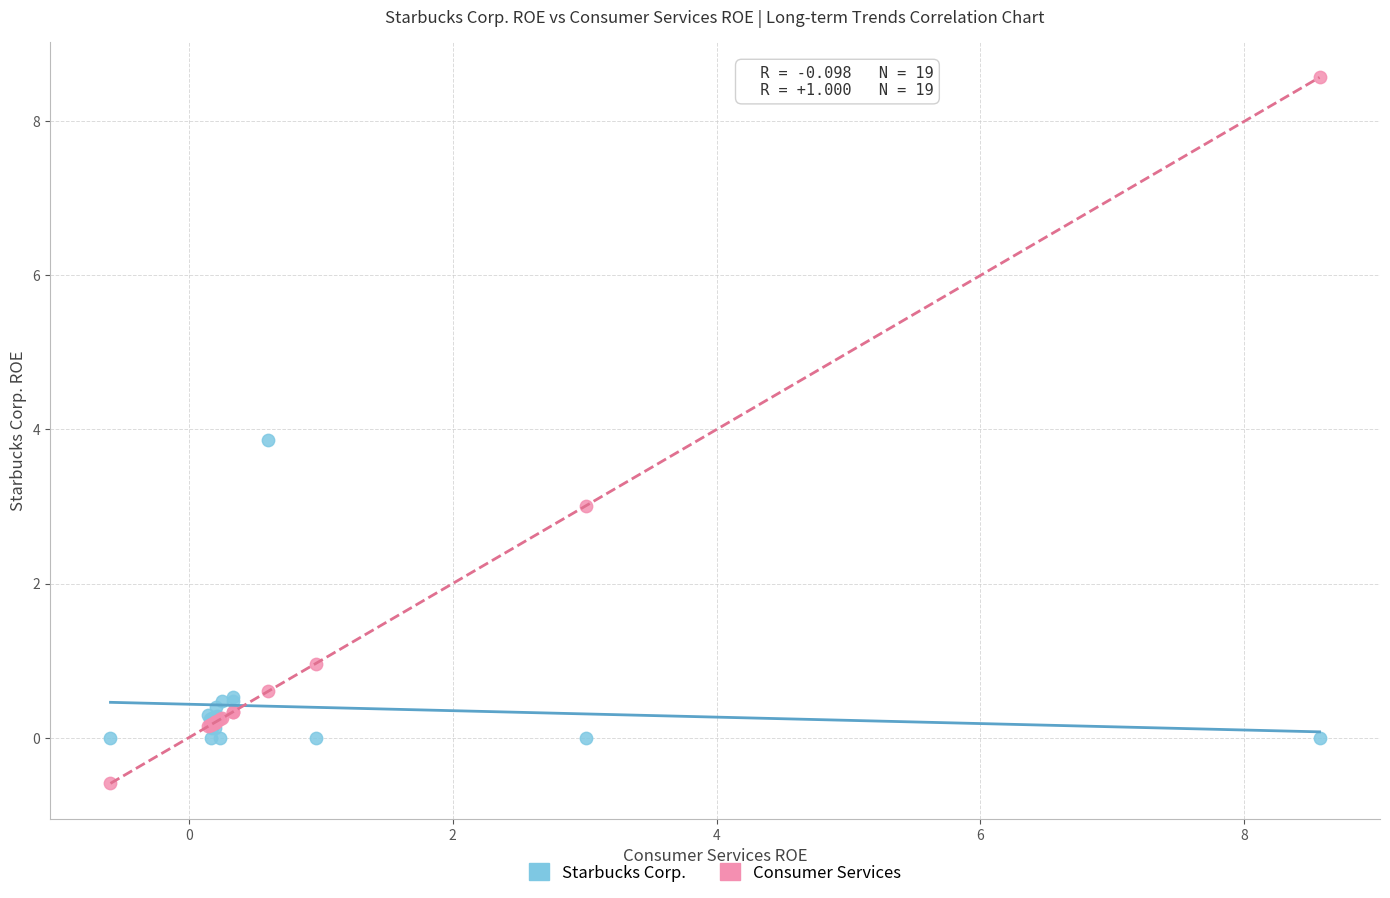

Which series has the widest spread of Y values?

Consumer Services